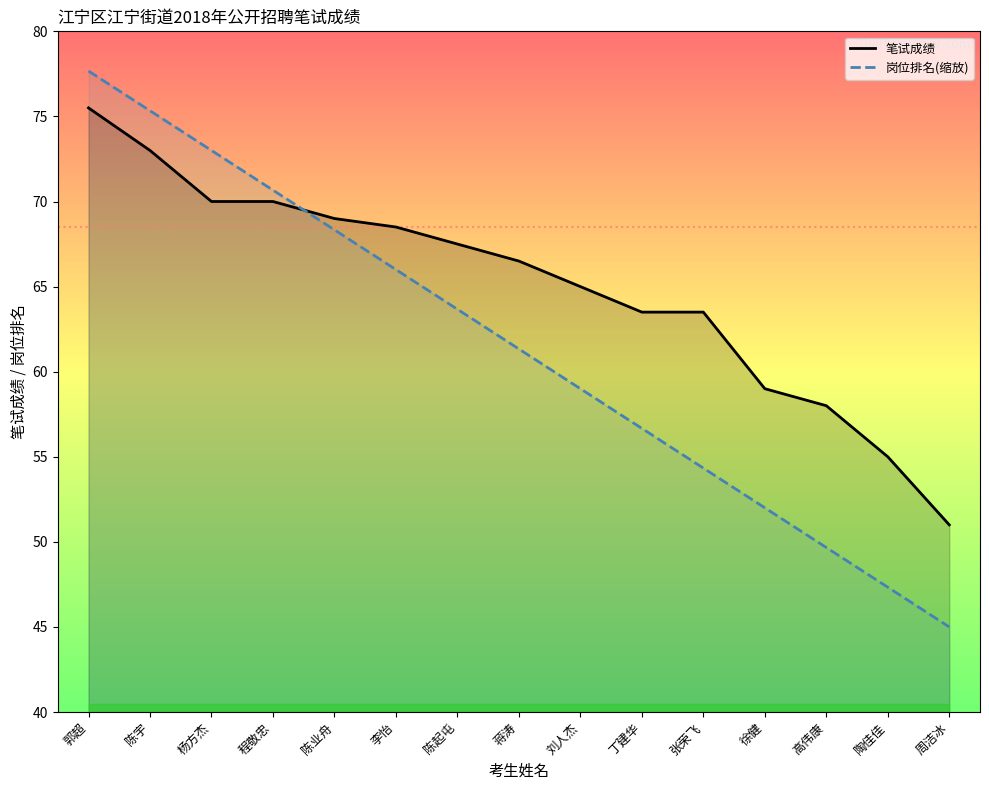

The 岗位排名(缩放) series shows 61.3 at 蒋涛. True or false?

True